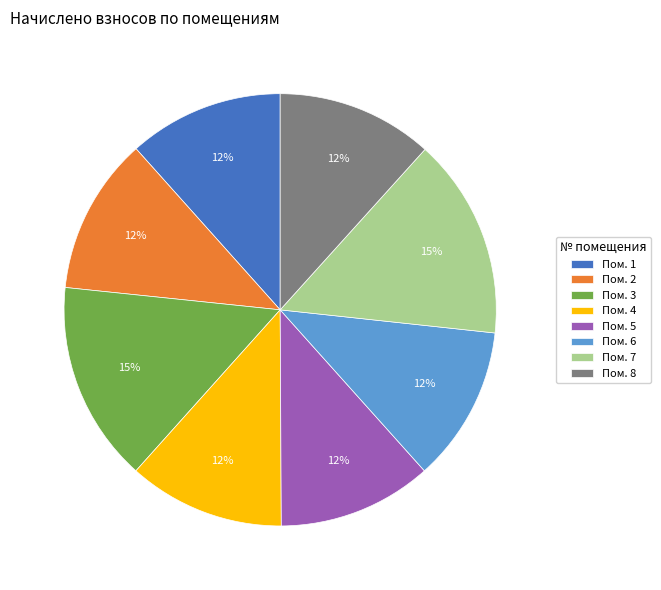

Does any single category account for the majority?

No